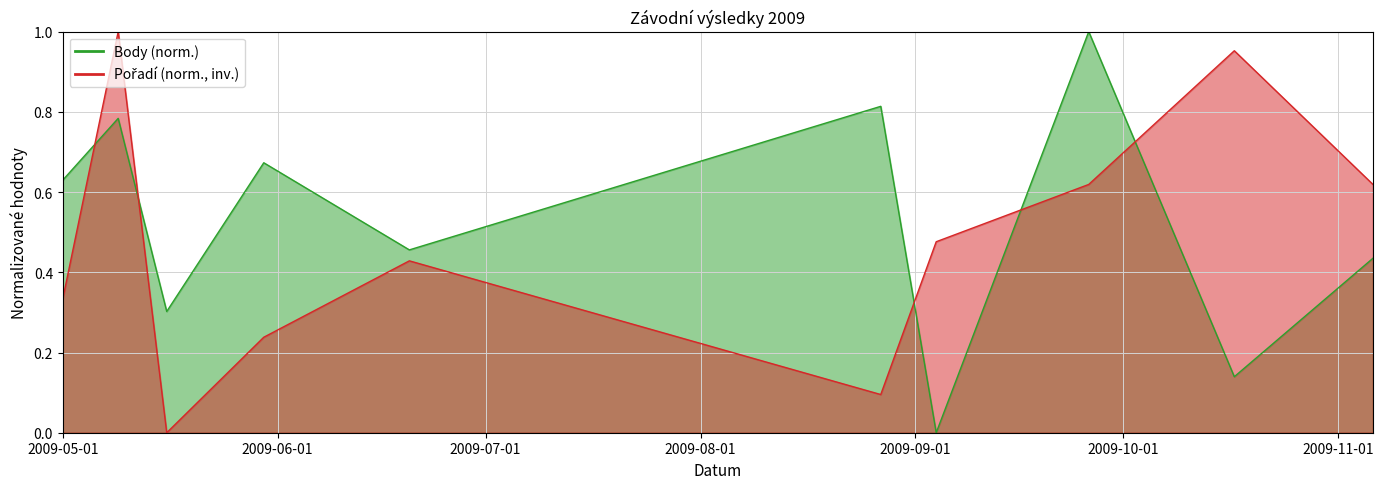

Between which two adjacent categories do Body and Pořadí first intersect?

2009-05-01 and 2009-05-09